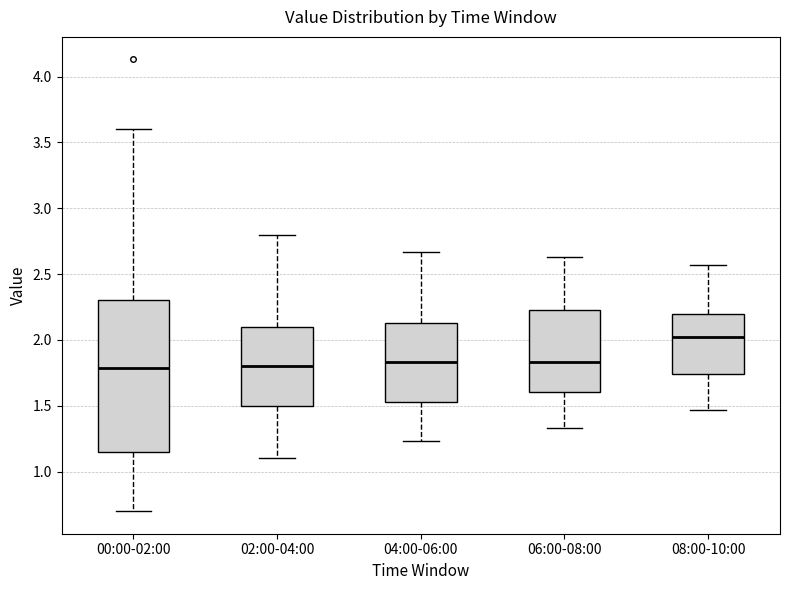

Reading left to right, transcribe this box plot: for each box, give where its median line is, the range the box spans, and where its two whiskers end, as read against the y-axis. The values are not printed on the chart, so give them approximately, as read against the axis.

00:00-02:00: median 1.80, box 1.15 to 2.30, whiskers 0.70 to 3.60
02:00-04:00: median 1.80, box 1.50 to 2.10, whiskers 1.10 to 2.80
04:00-06:00: median 1.85, box 1.55 to 2.15, whiskers 1.25 to 2.65
06:00-08:00: median 1.85, box 1.60 to 2.25, whiskers 1.35 to 2.65
08:00-10:00: median 2.00, box 1.75 to 2.20, whiskers 1.45 to 2.55